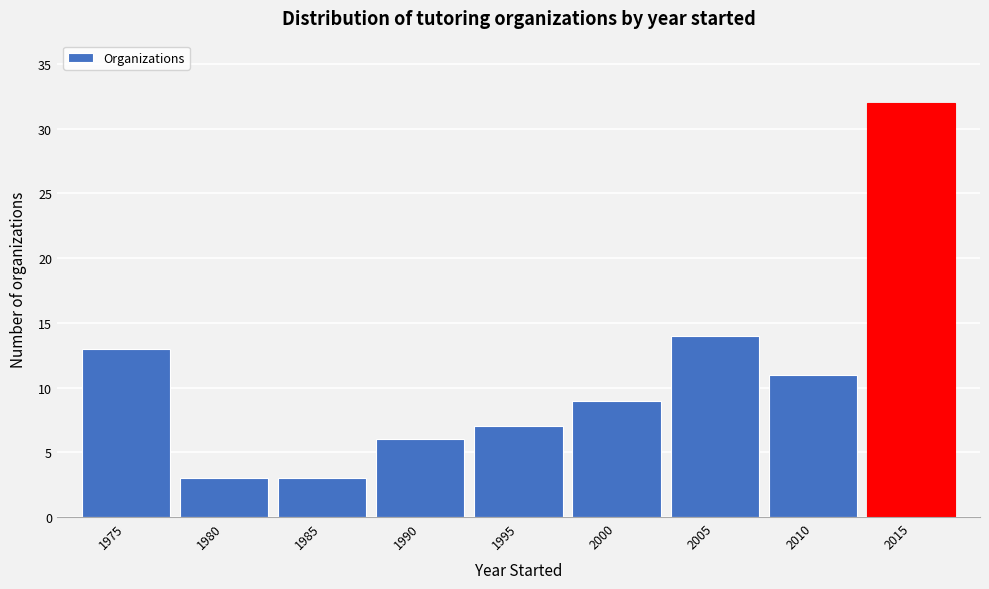

Reading right to left, transcribe all the data shown in this chart.

32	11	14	9	7	6	3	3	13